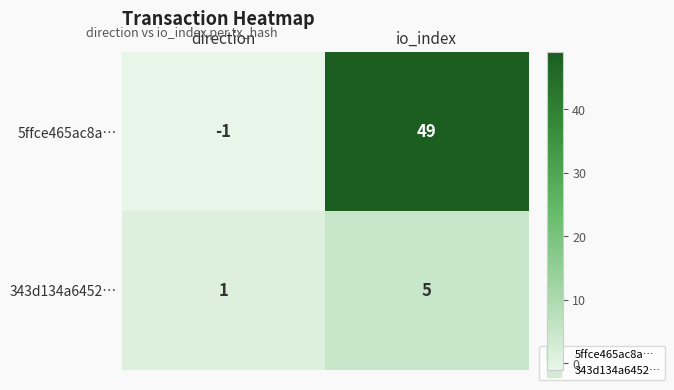

What is the difference between the 343d134a6452… values at io_index and direction?

4